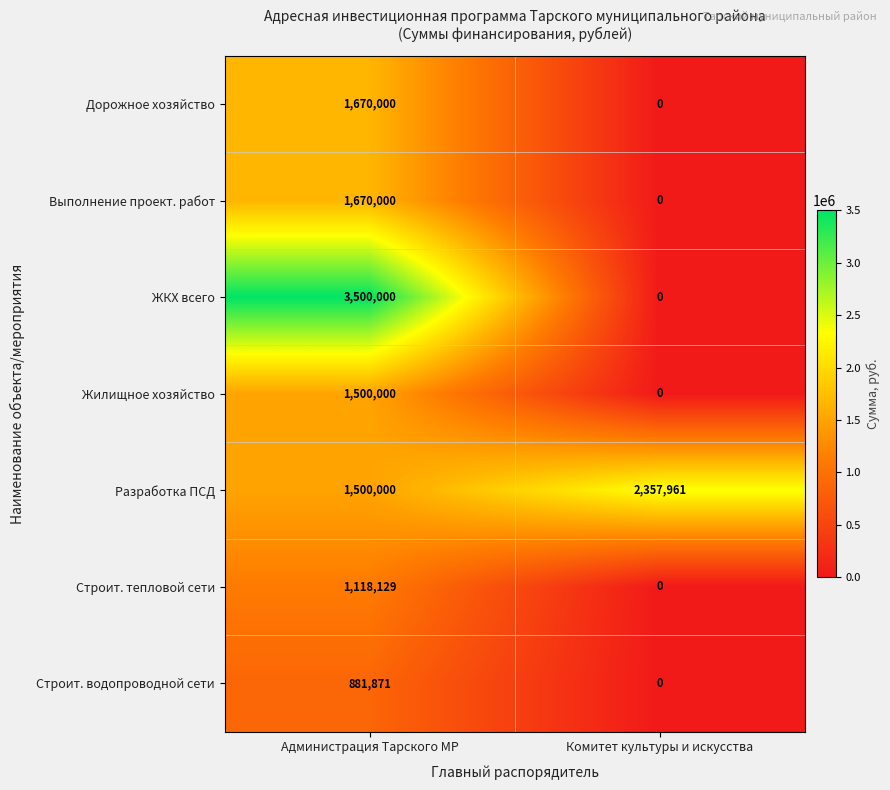

What is the spread (max minus min) of values at Комитет культуры и искусства?

2357961